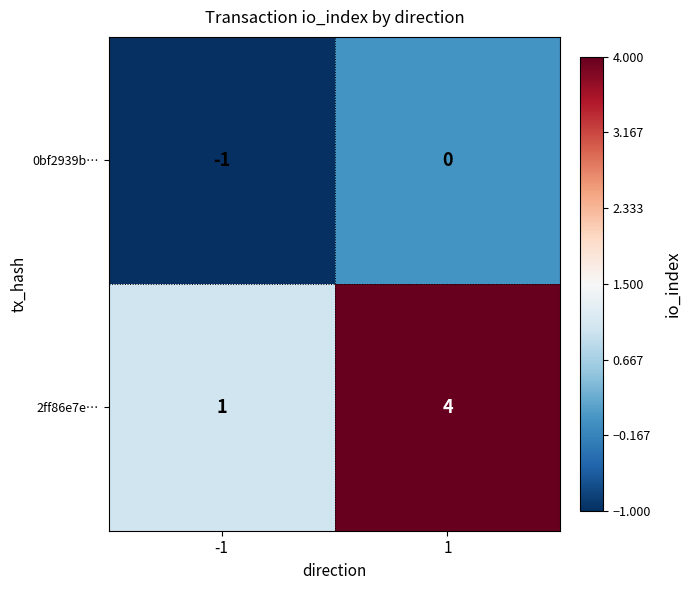

At which category does the chart reach its minimum across all series?

-1